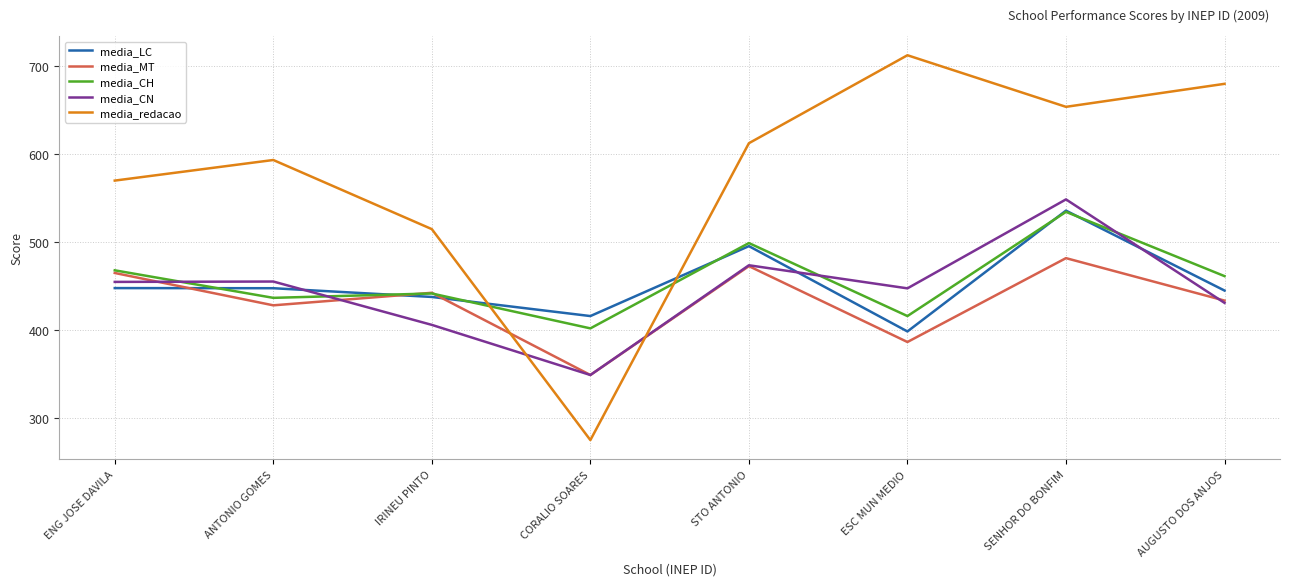

List the labels in order of media_redacao value, smallest first.

CORALIO SOARES, IRINEU PINTO, ENG JOSE DAVILA, ANTONIO GOMES, STO ANTONIO, SENHOR DO BONFIM, AUGUSTO DOS ANJOS, ESC MUN MEDIO